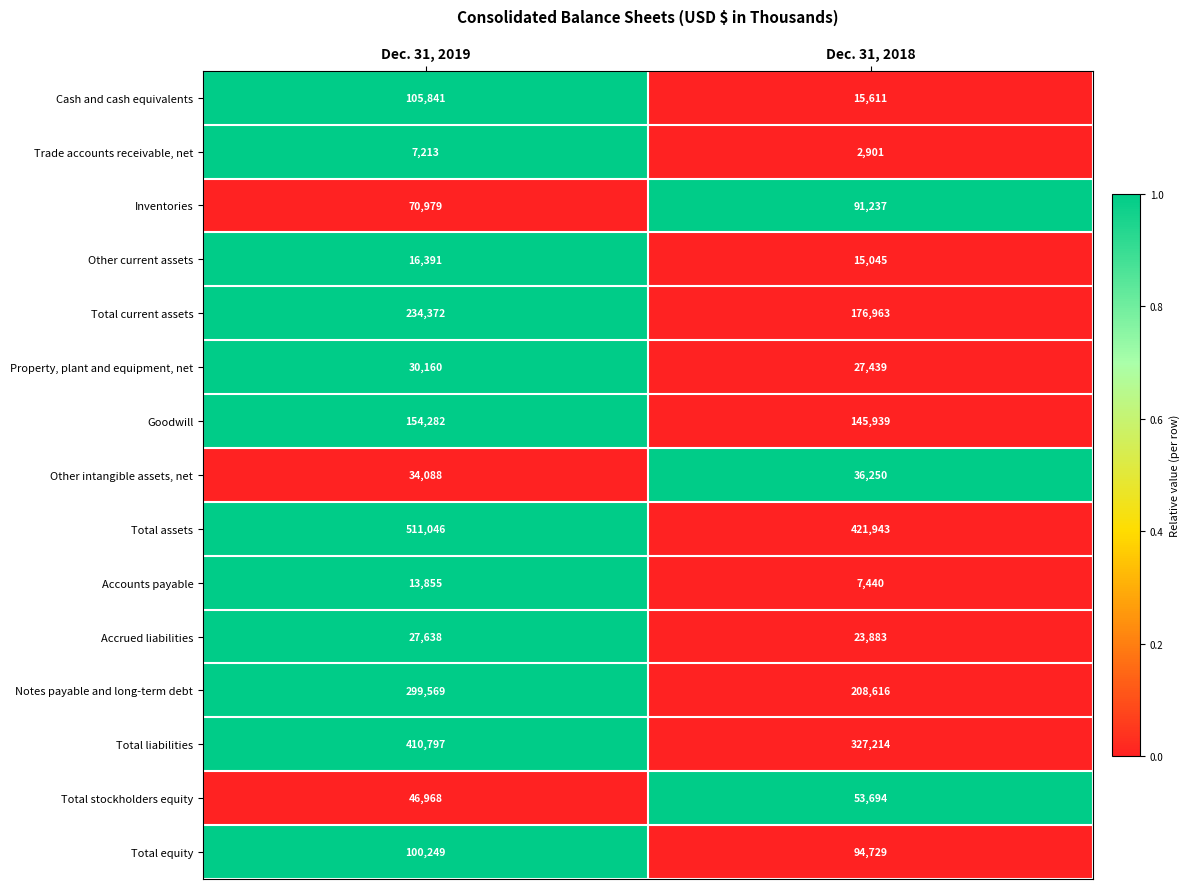

Which series has the largest total across all categories?

Total assets